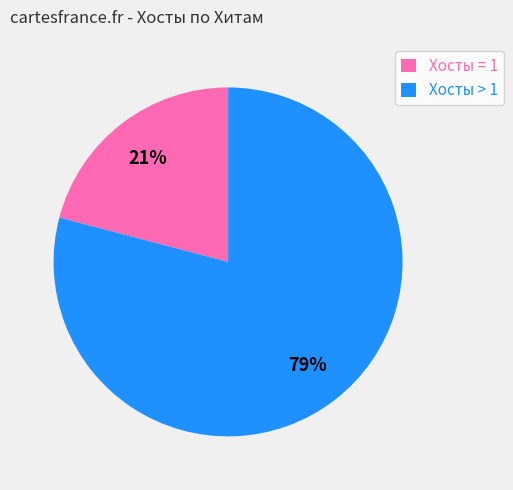

Does Хосты > 1 represent more than half of the total?

Yes